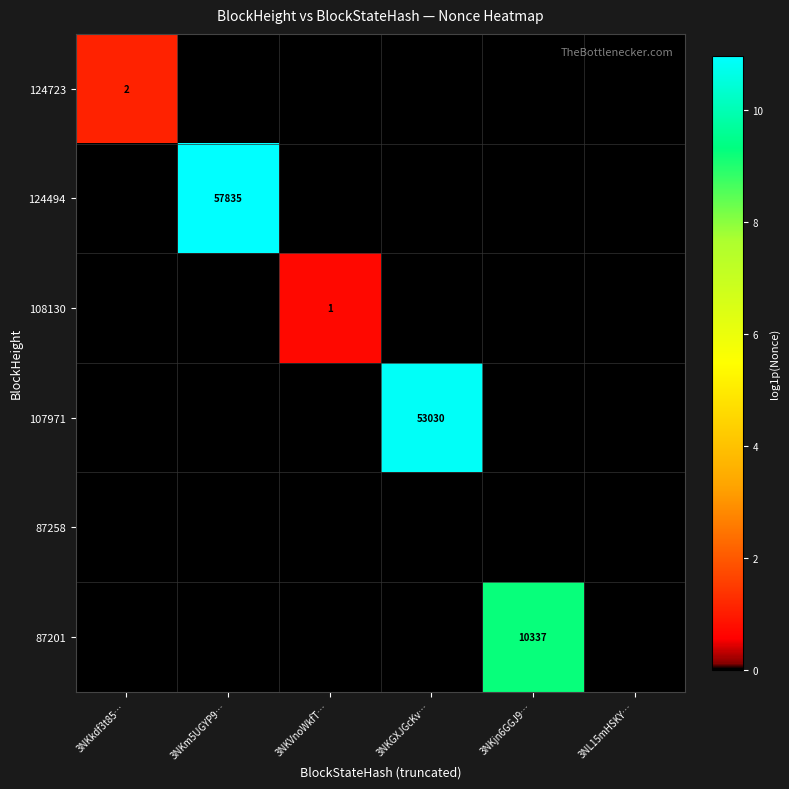

The 124494 series shows 21114 at 3NKm5UGYP9…. True or false?

False